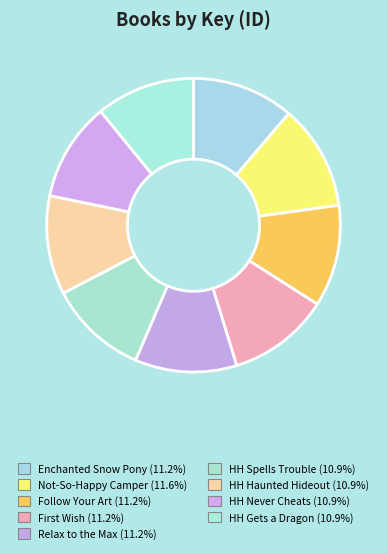

Does any single category account for the majority?

No